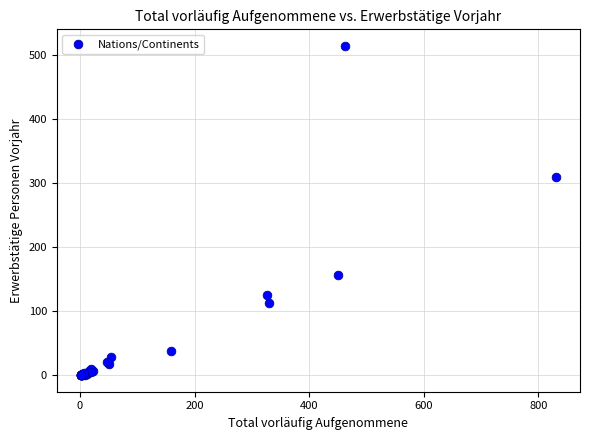

What Y value in the scatter plot is closest to 257?

310